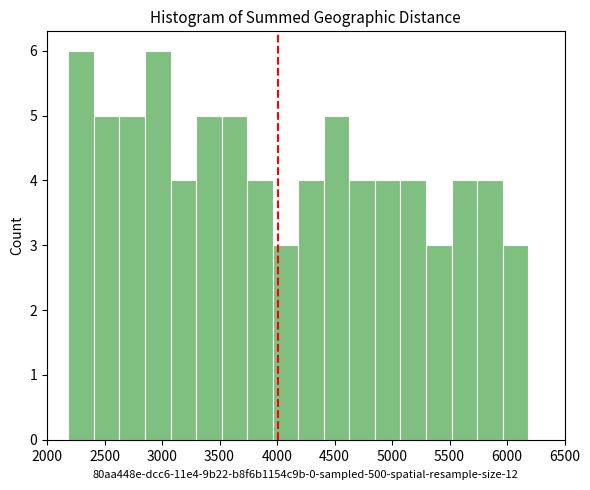

How tall is the bar that spans 3300 to 3500 on the x-axis? Neither the bar edges nor the heights are printed on the chart, so give them approximately, as read against the axes.

5